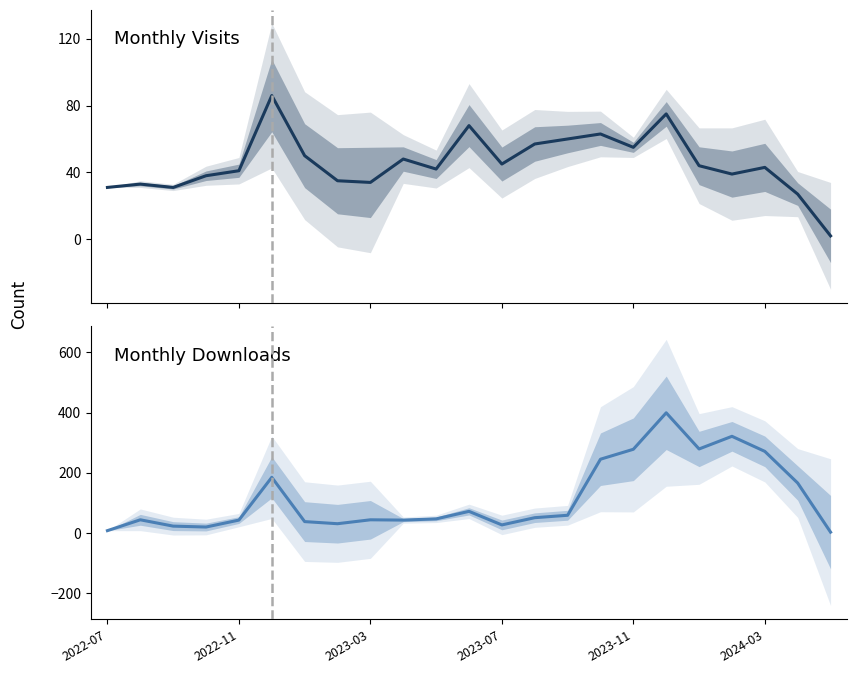

In monthly_download_resource, how many points are higher than both neighbors (excluding endpoints)?

6